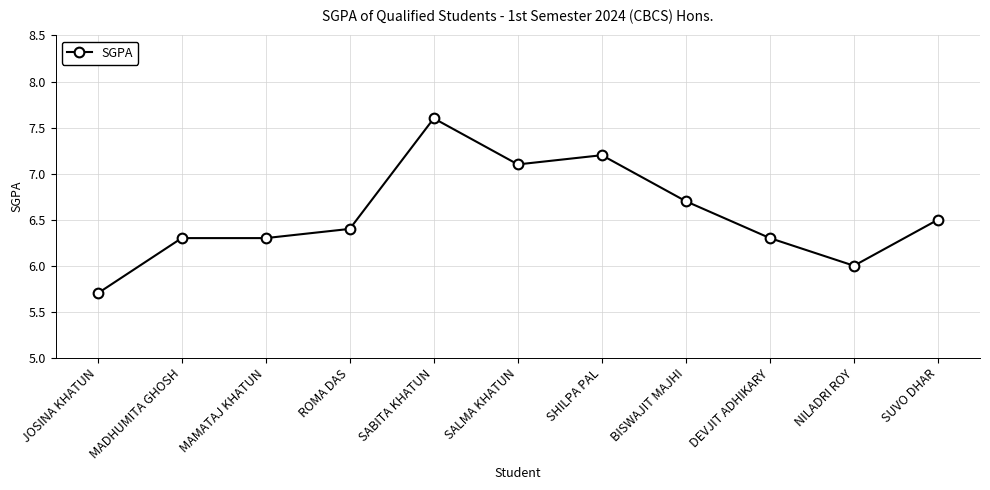

Which label corresponds to the largest value in the chart?

SABITA KHATUN